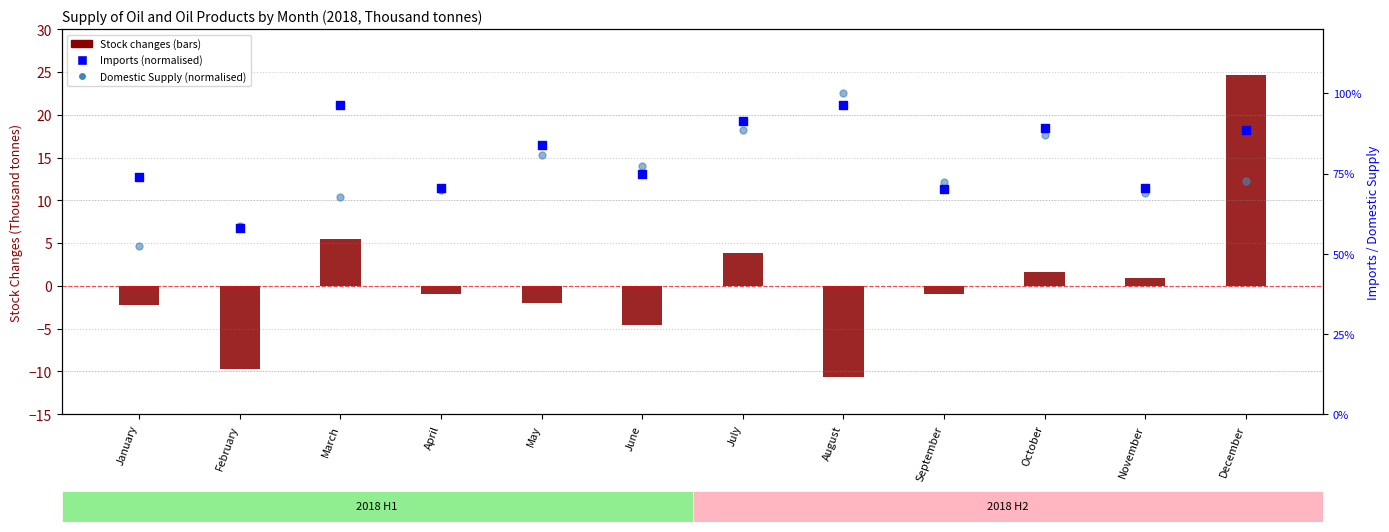

Which series reaches the minimum Y coordinate?

Stock changes